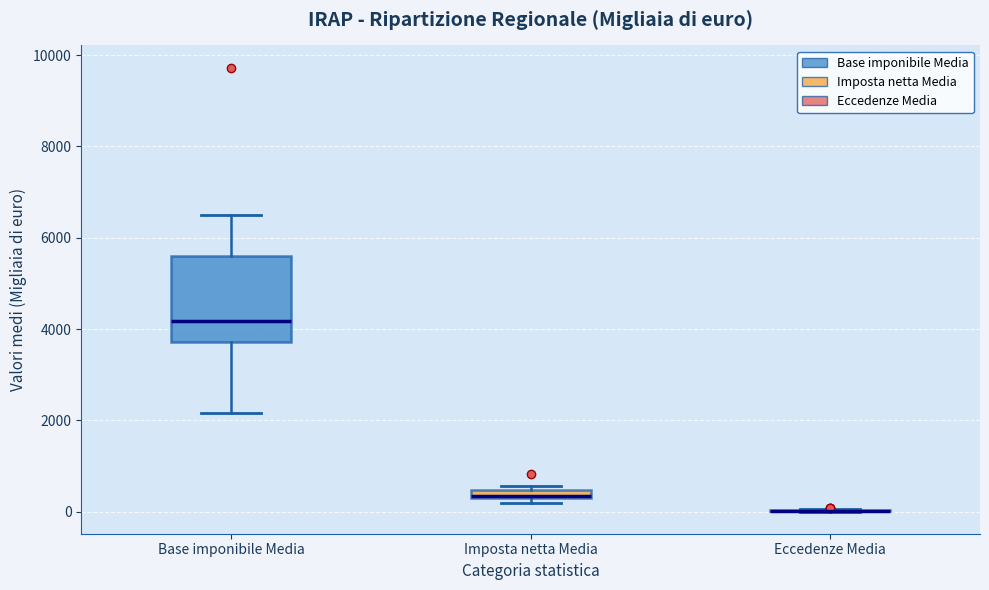

Where is the upper edge of the box for Base imponibile Media on the y-axis? The values are not printed on the chart, so give them approximately, as read against the axis.

5600